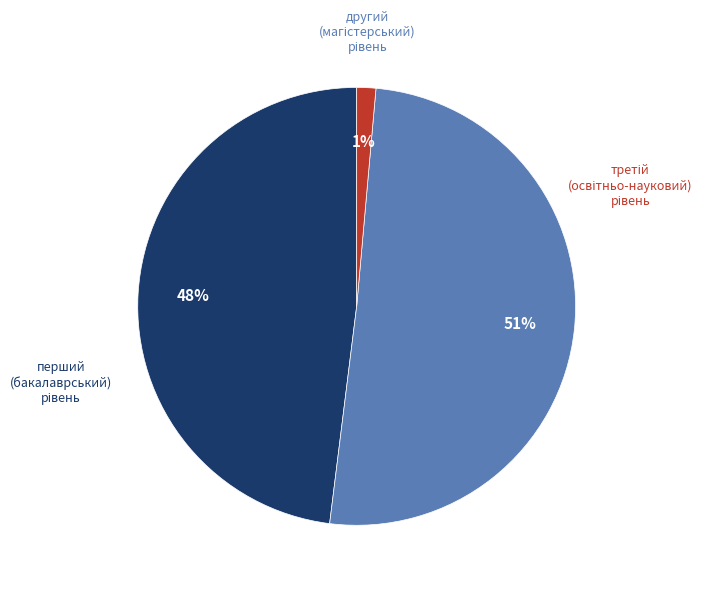

Count the number of slices in the pie.

3